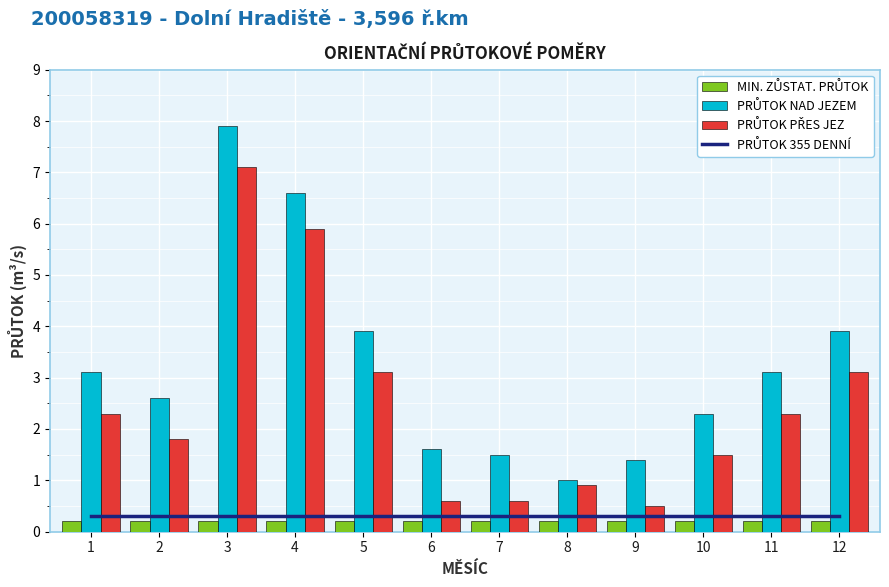

At which category does the chart reach its peak across all series?

3